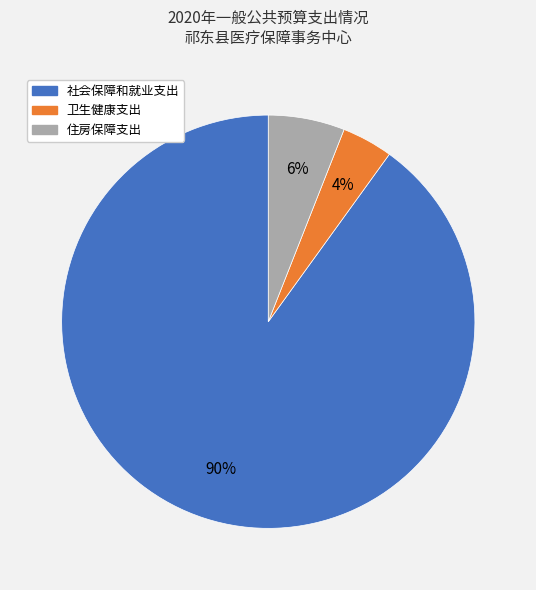

How many segments does this pie chart have?

3